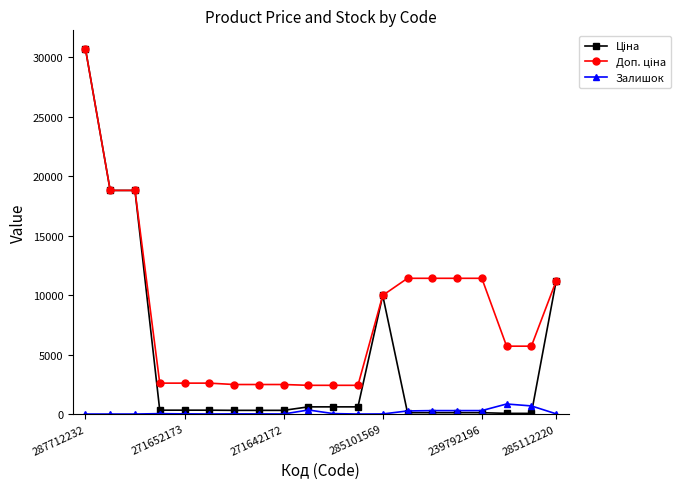

What is the maximum value shown in the chart?

30717.1